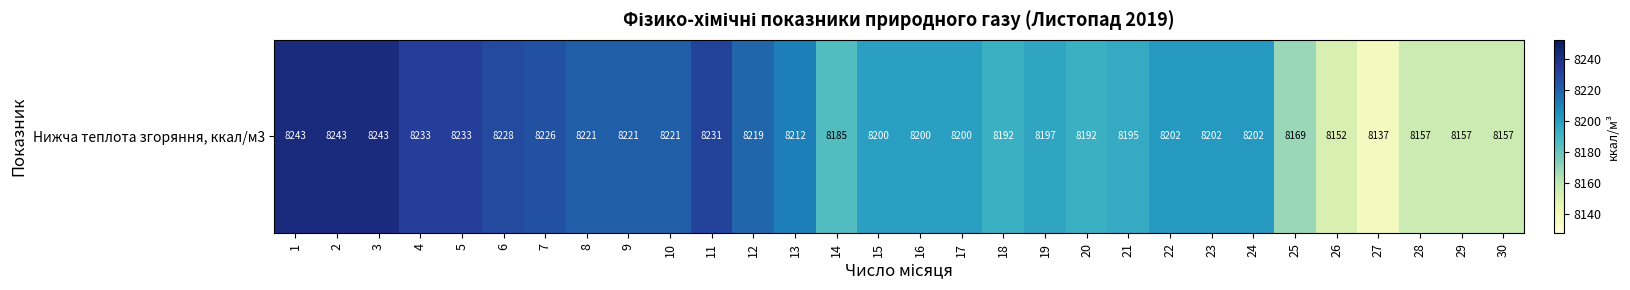

What is the approximate value at 13?

8211.5